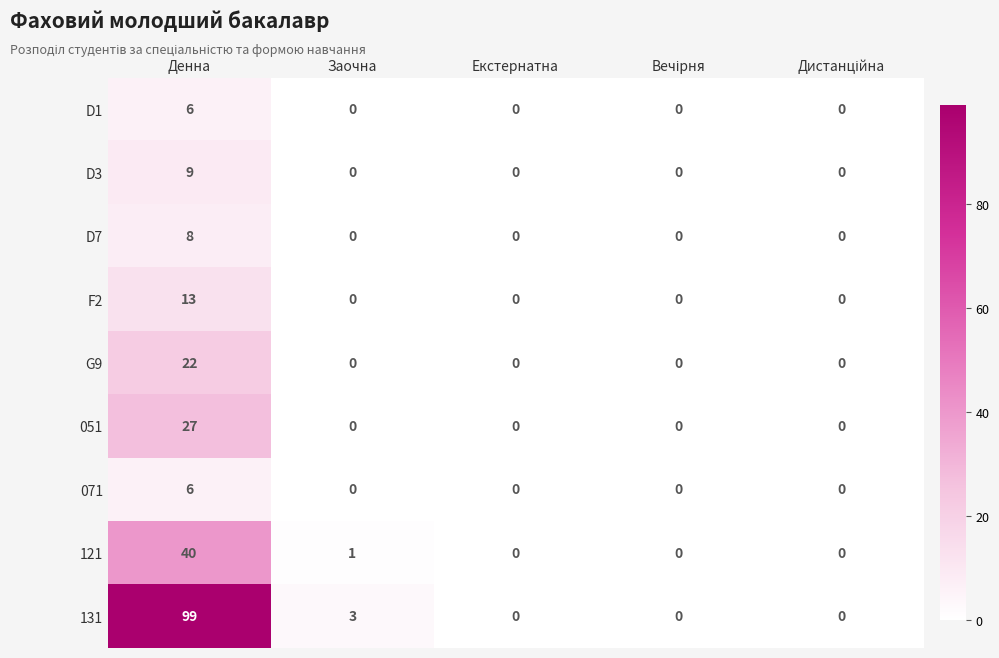

What is the highest value of the 071 series?

6